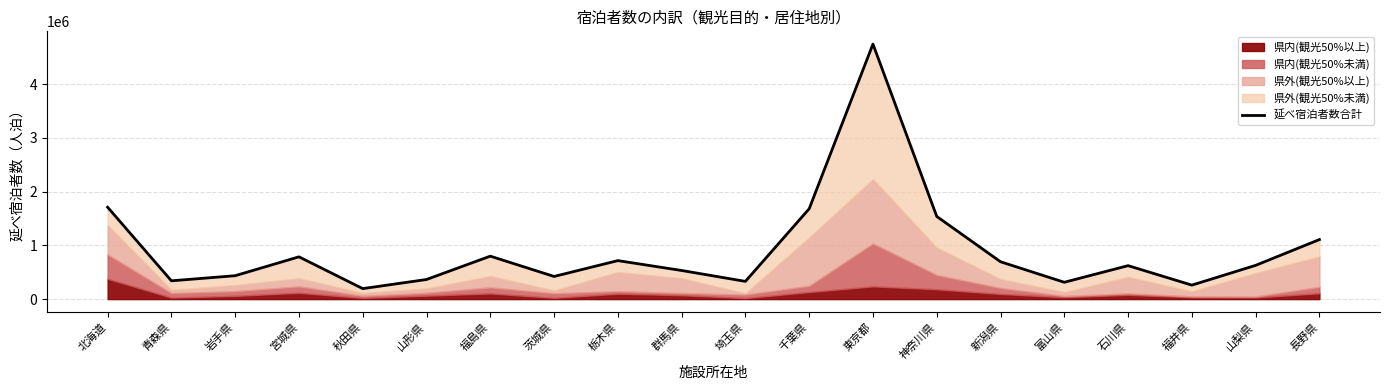

What is the value of the 20th point from the left?

1107620